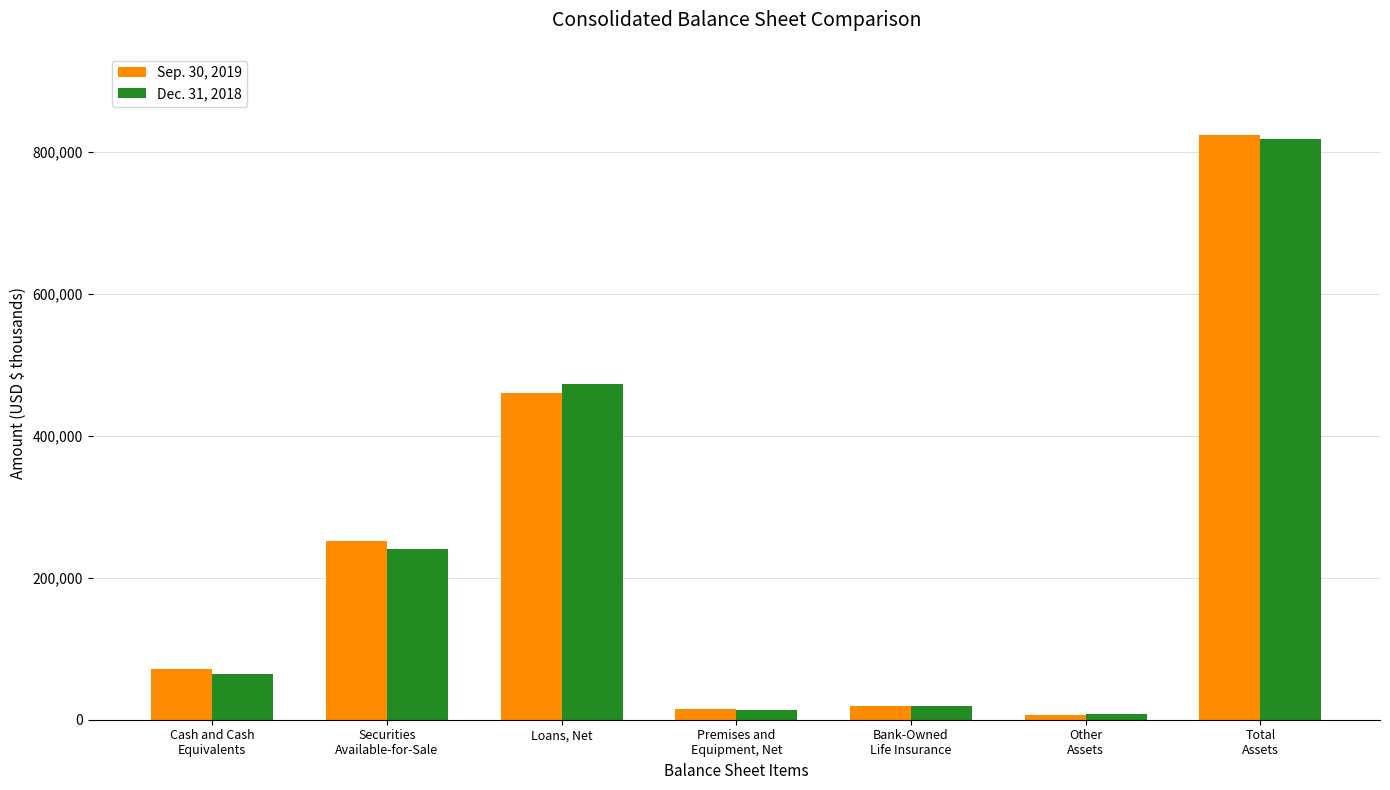

What is the lowest value of the Dec. 31, 2018 series?

8338